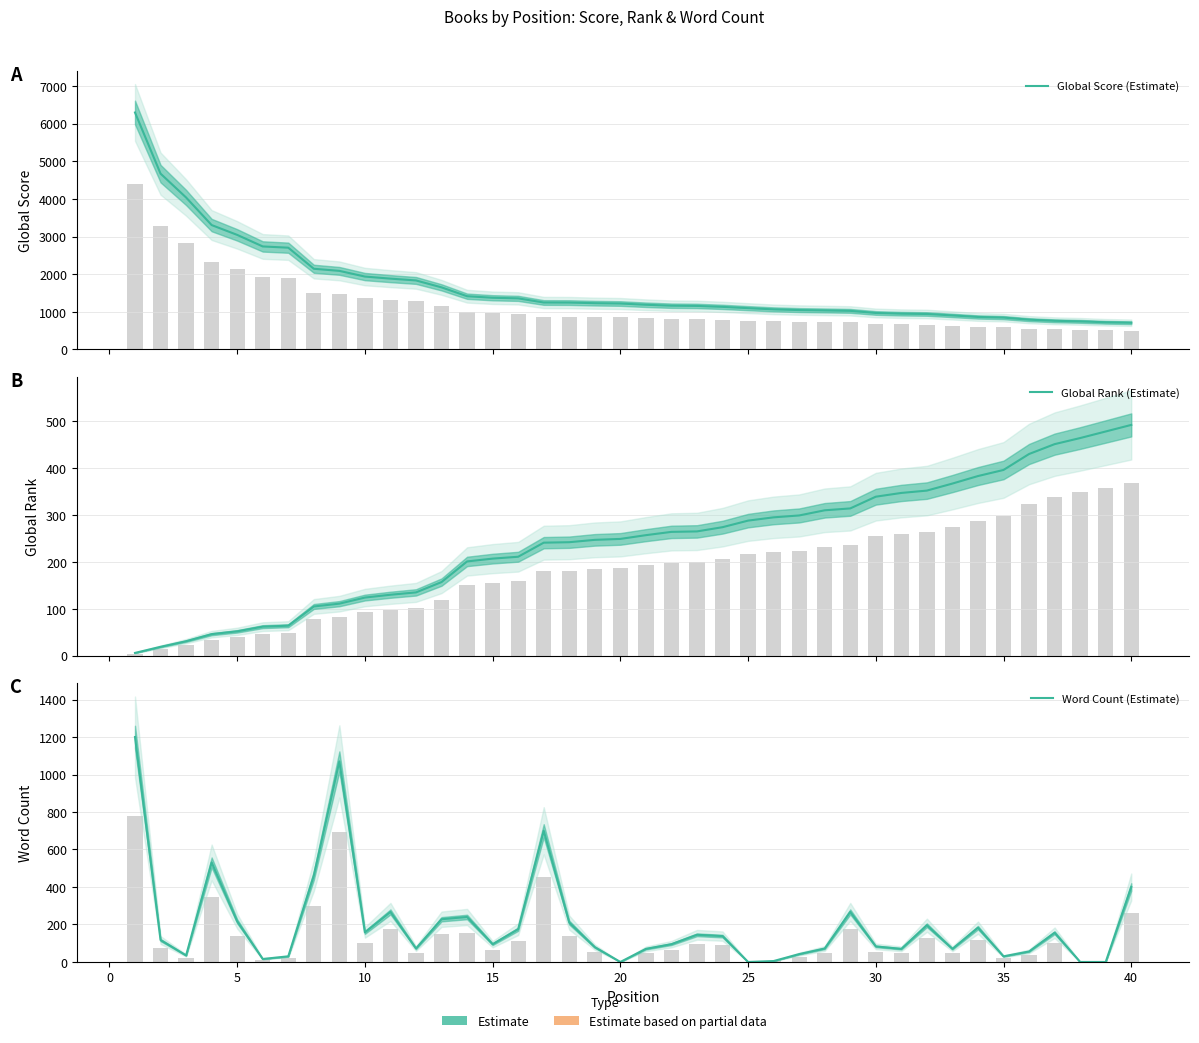

Reading left to right, list all the values displayed in this chart.

Global Score (Estimate): 6295	4671	4037	3305	3044	2737	2704	2144	2088	1937	1882	1834	1650	1415	1374	1358	1248	1246	1230	1221	1188	1163	1157	1132	1098	1066	1047	1037	1026	970	951	943	905	864	847	792	762	747	723	711
Global Rank (Estimate): 6	19	31	46	52	62	64	105	111	124	130	135	157	201	207	211	241	242	247	249	257	264	265	274	288	295	299	310	314	339	347	352	367	383	396	430	451	464	478	492
Word Count (Estimate): 1200	117	35	531	217	16	30	461	1070	158	267	72	228	240	95	175	700	210	79	0	70	95	145	138	0	5	42	72	267	83	70	196	70	183	30	56	156	0	0	400